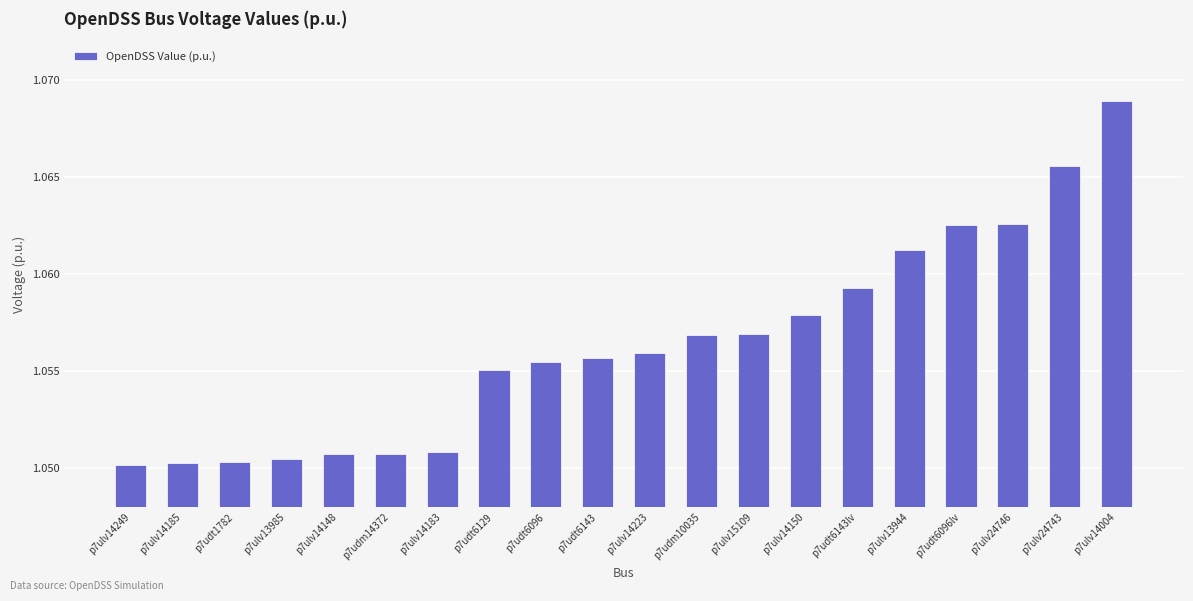

The chart shows a value of 0.6 at p7udt1782. True or false?

False